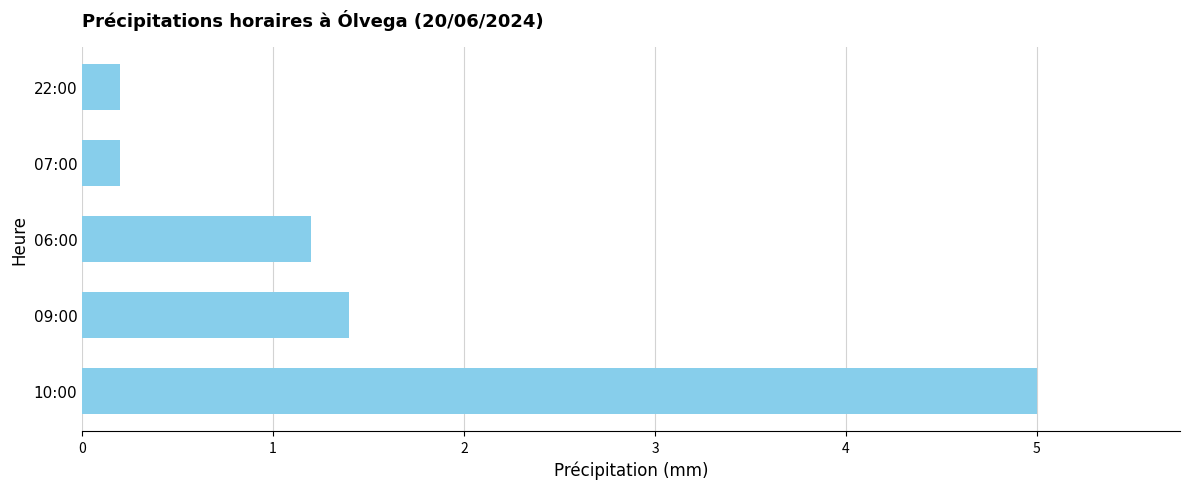

Count the number of data series in this chart.

1